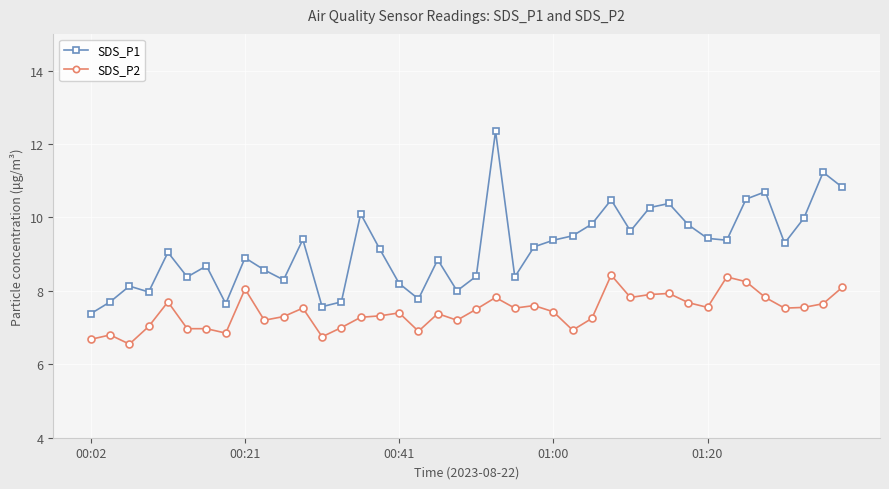

What is the difference between the second highest and minimum values in the SDS_P2 series?

1.8